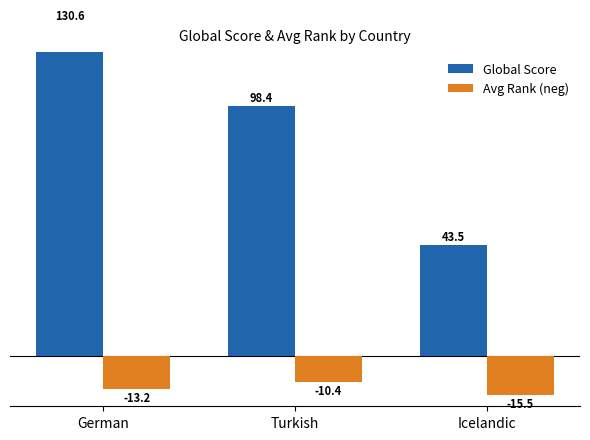

Rank the series by their average value, from highest to lowest.

Global Score, Avg Rank (neg)